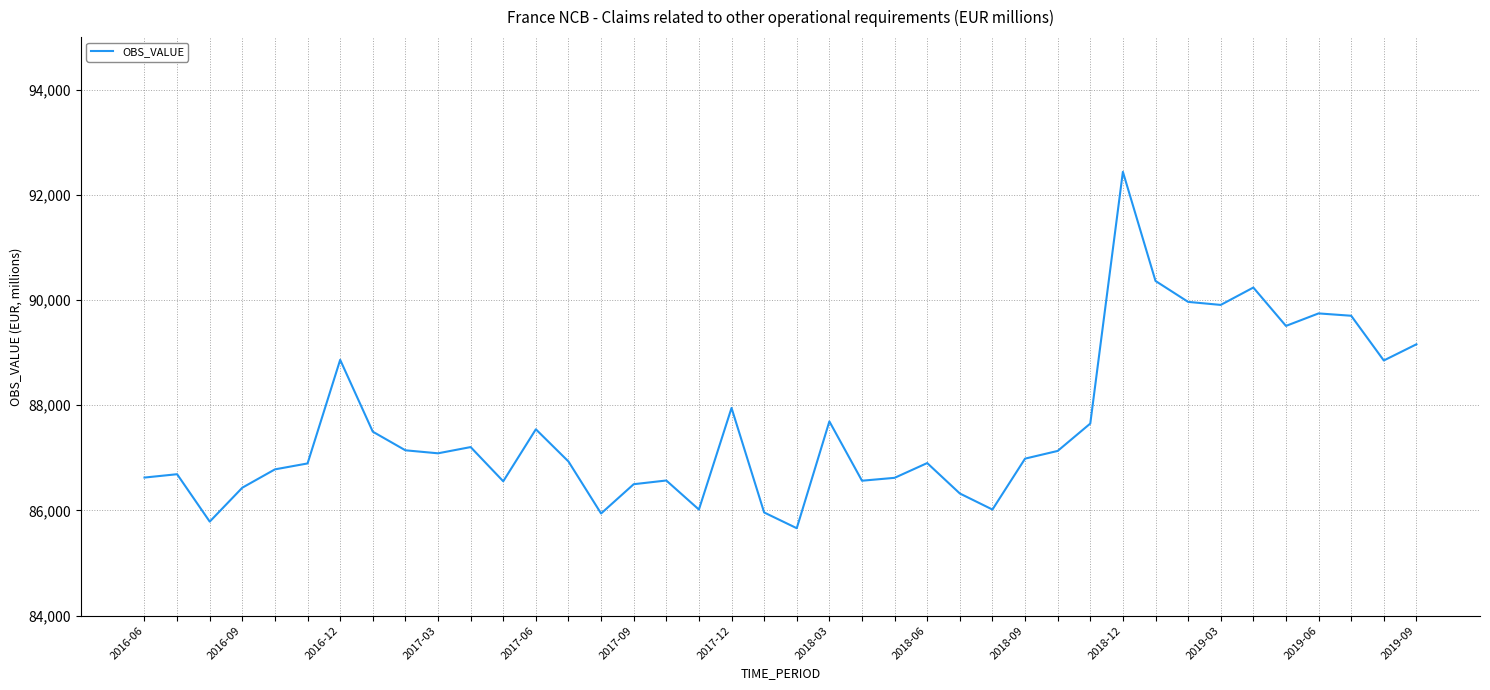

What is the greatest value displayed?

92439.3